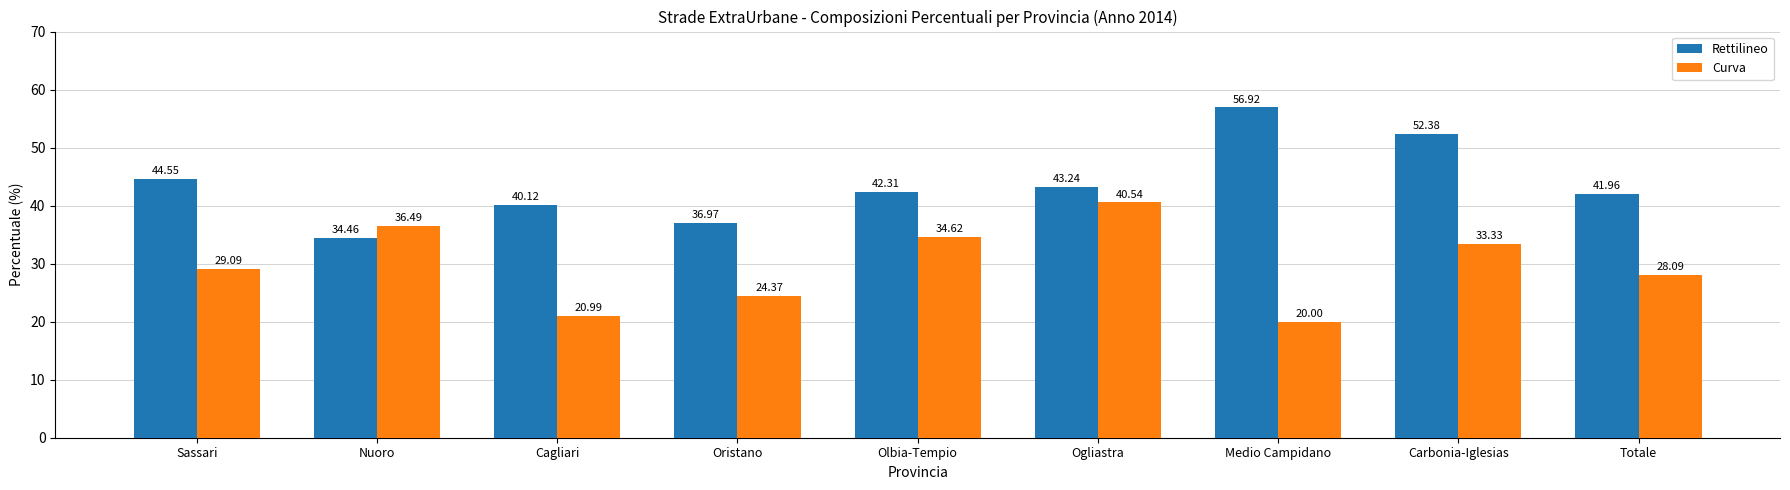

Which series has the widest spread of values?

Rettilineo